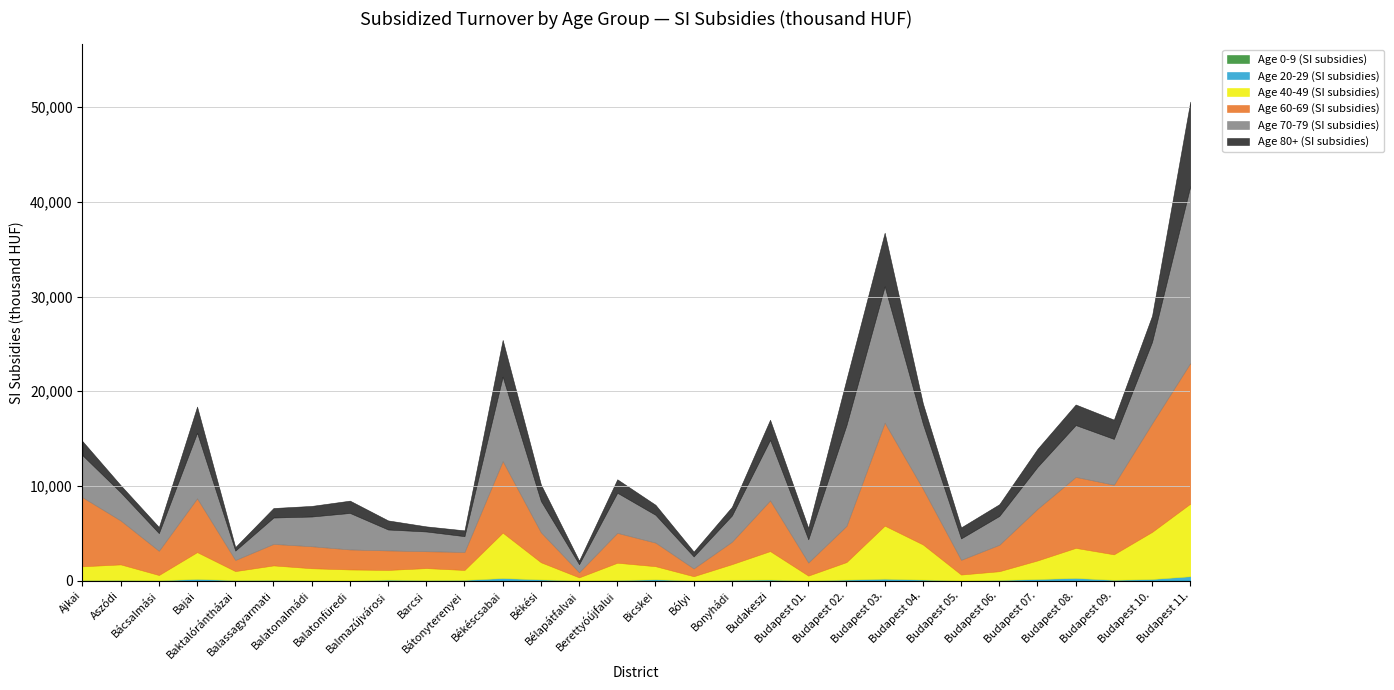

True or false: Age 60-69 (SI subsidies) has a value of 1094.9 at Barcsi.

False